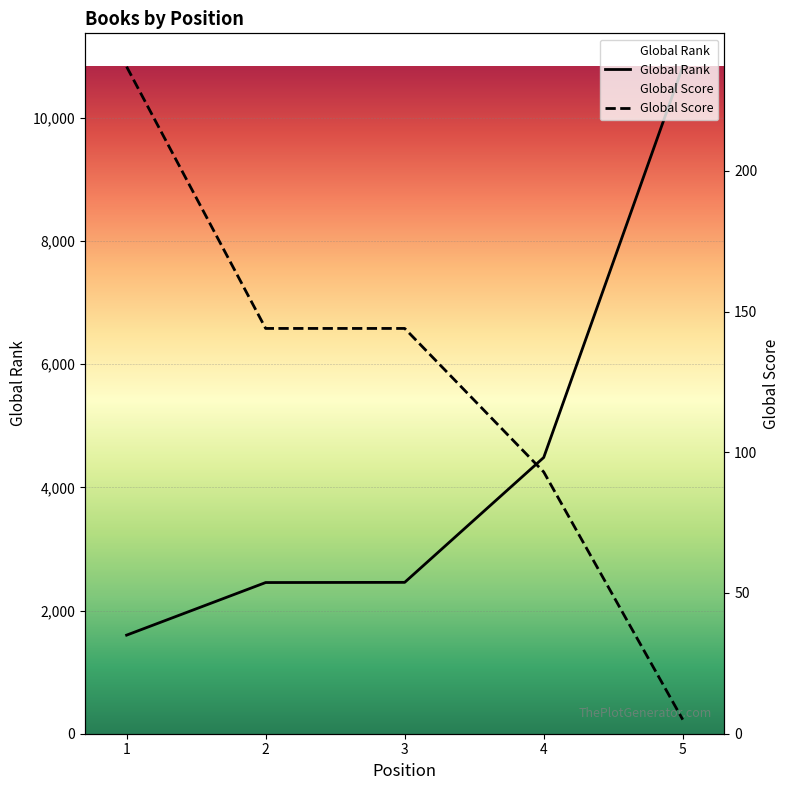

What are all the series names shown in the legend?

Global Rank, Global Score